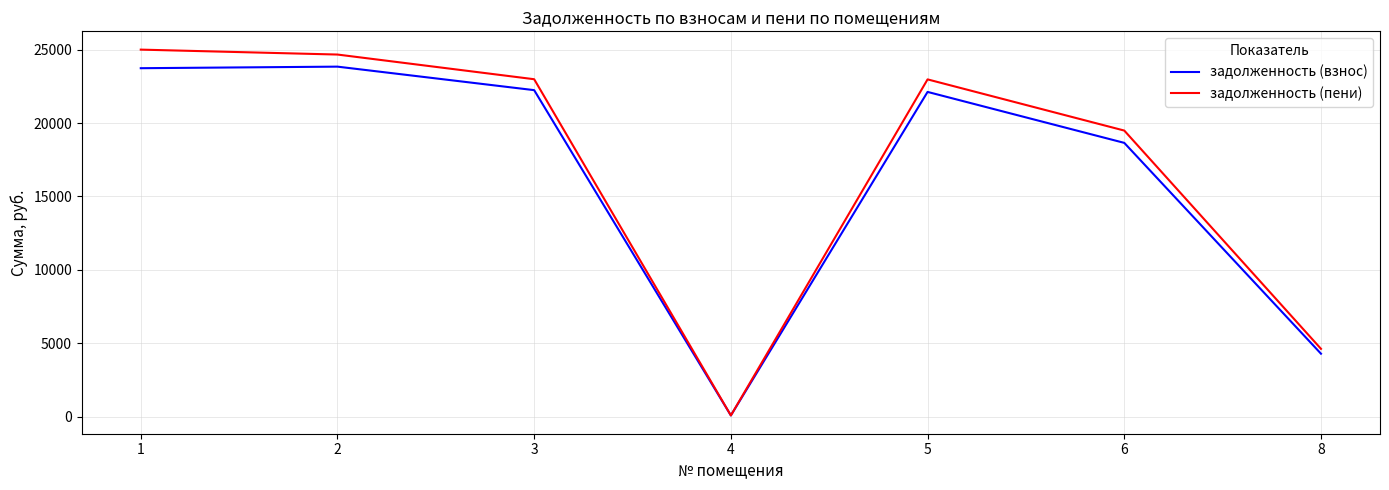

What is the total value across all series at 2?

48498.8